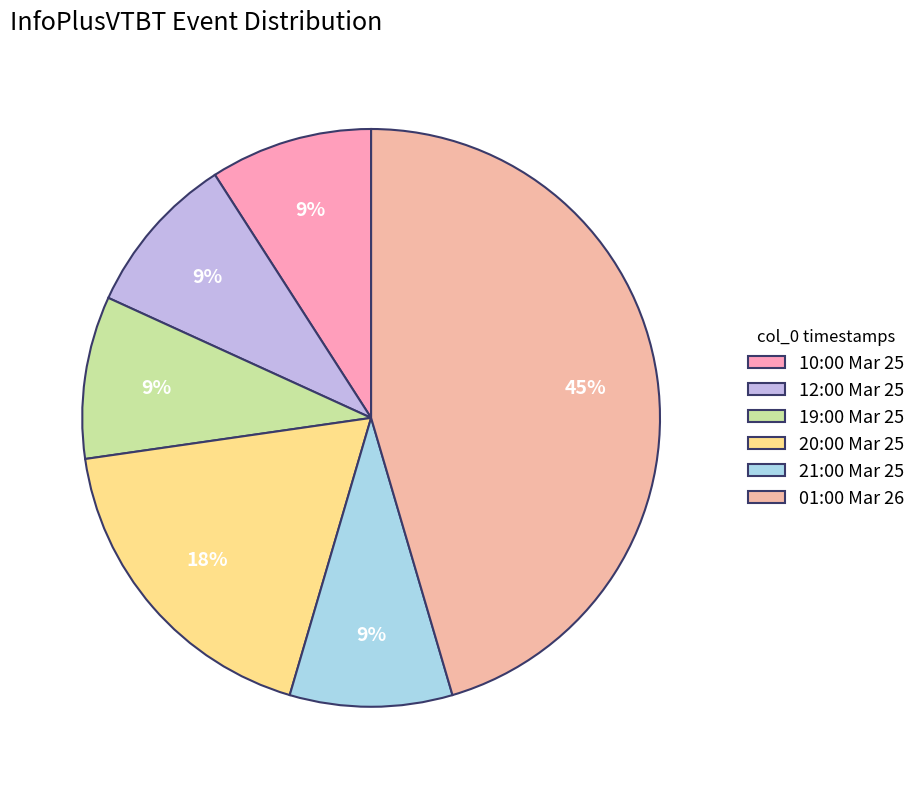

How many segments does this pie chart have?

6